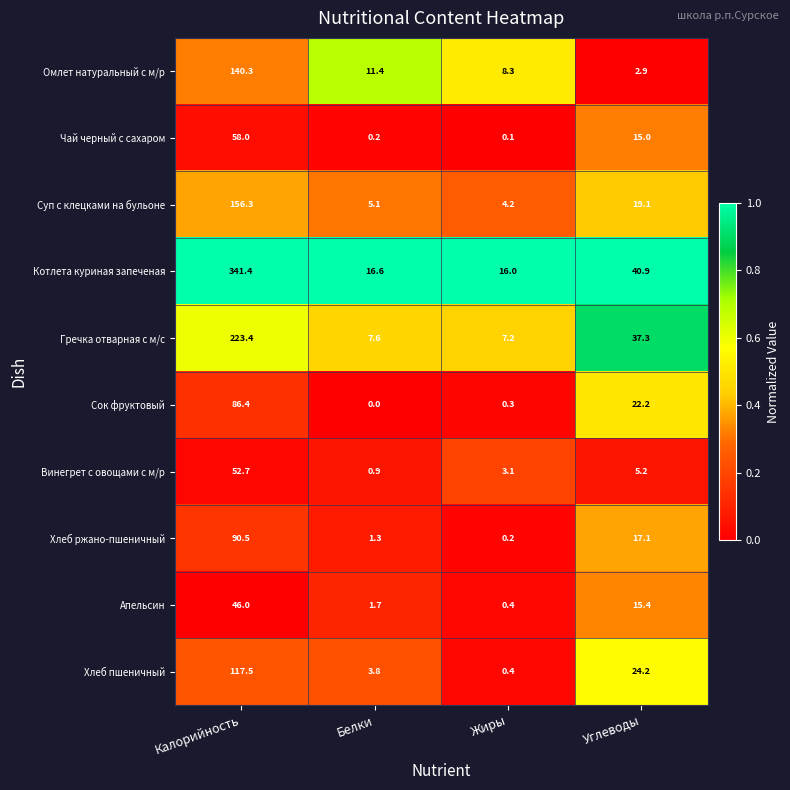

At how many categories does at least one series exceed 0?

4